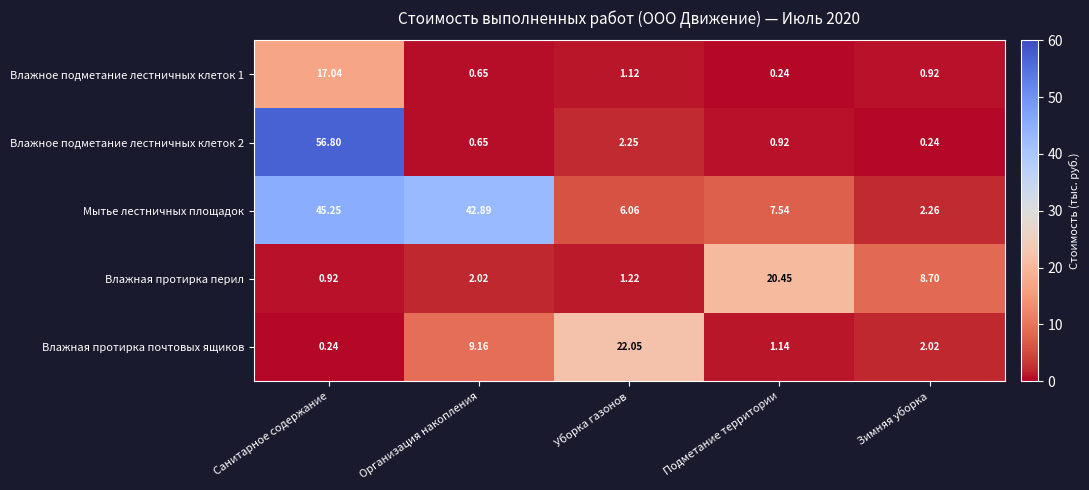

What is the difference between the highest and lowest values at Подметание территории?

20.2